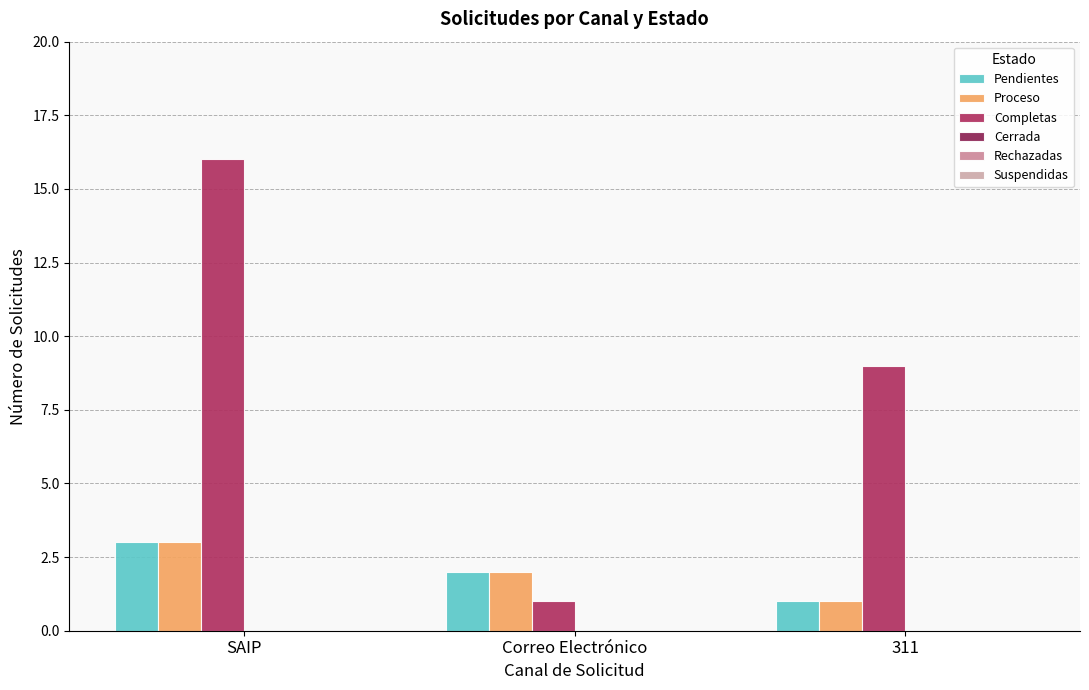

How many data points in Proceso are less than 2?

1